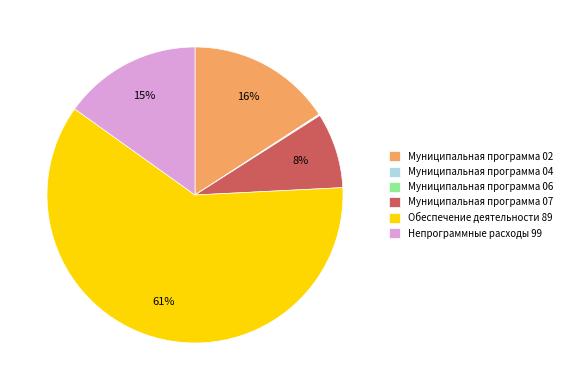

Approximately how many times larger is the value at Муниципальная программа 07 compared to Непрограммные расходы 99?

0.5